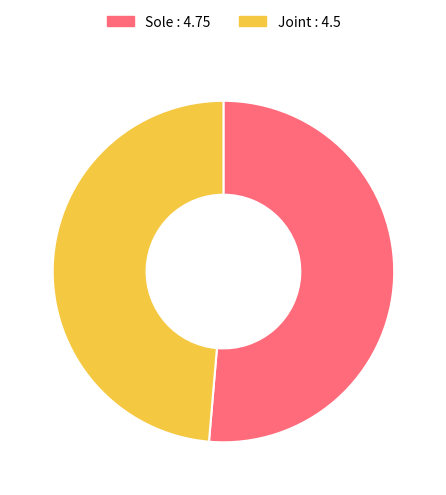

How many slices are in this pie chart?

2